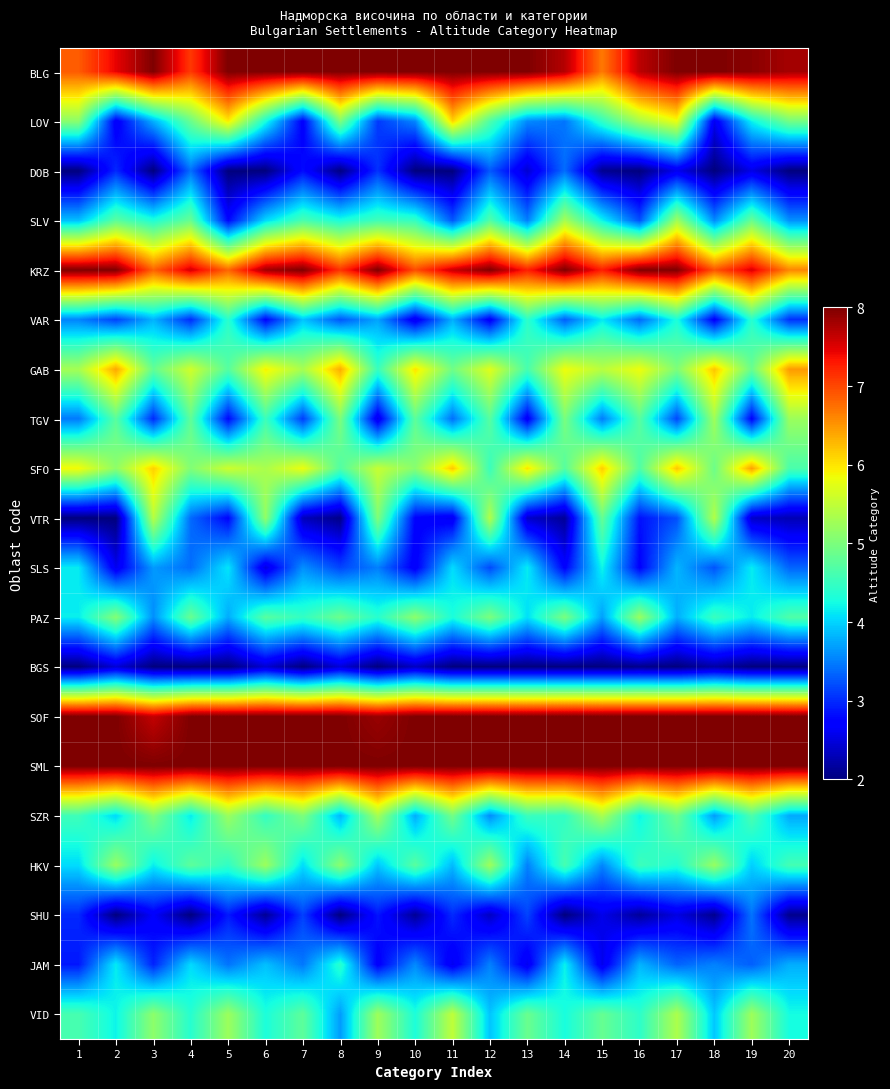

At which category is the sum across all series the highest?

17